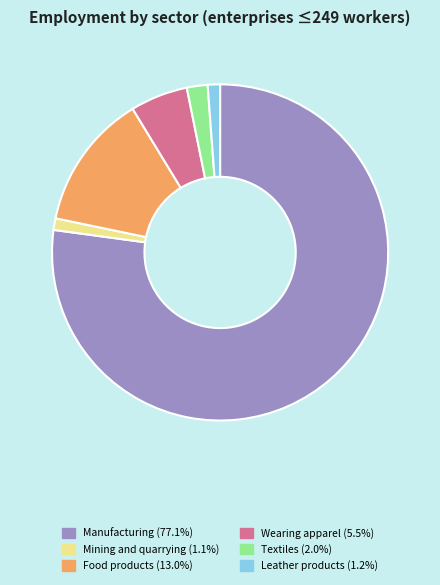

What is the majority slice?

Manufacturing